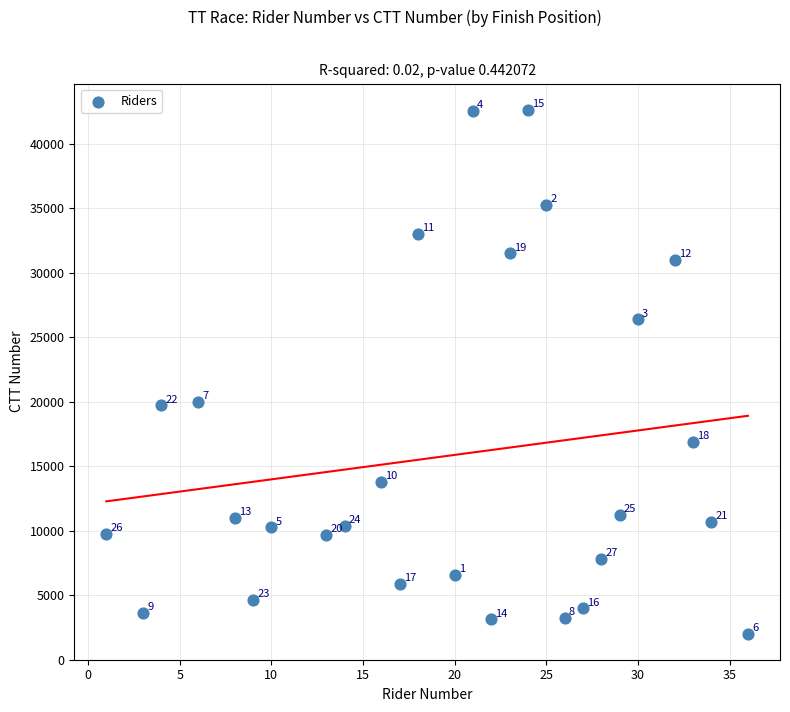

What Y value in the scatter plot is closest to 22327?

19953